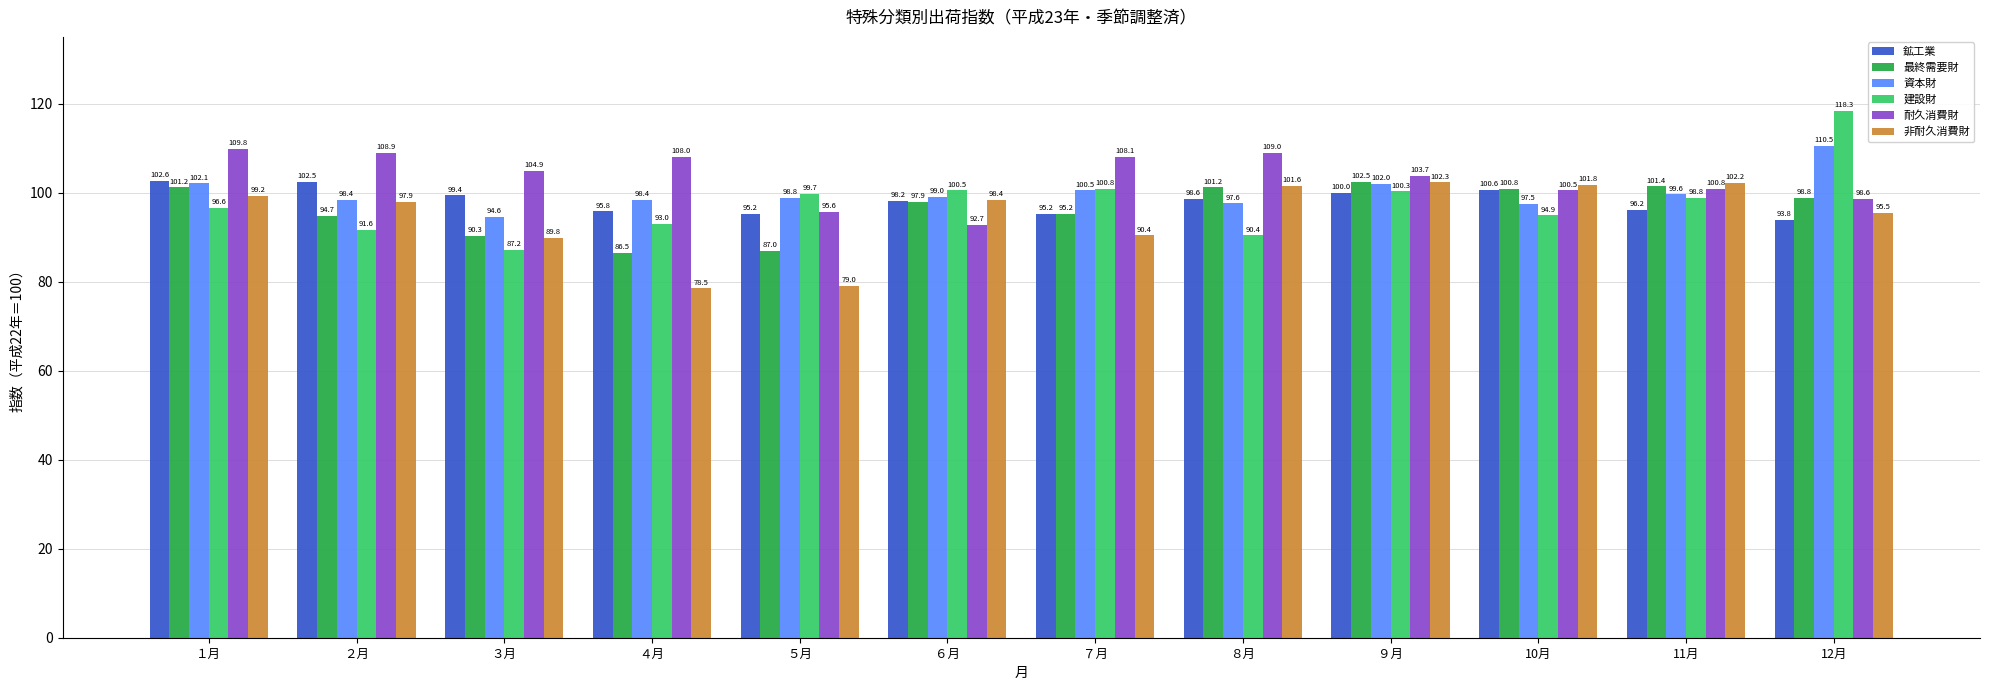

What are all the series names shown in the legend?

鉱工業, 最終需要財, 資本財, 建設財, 耐久消費財, 非耐久消費財